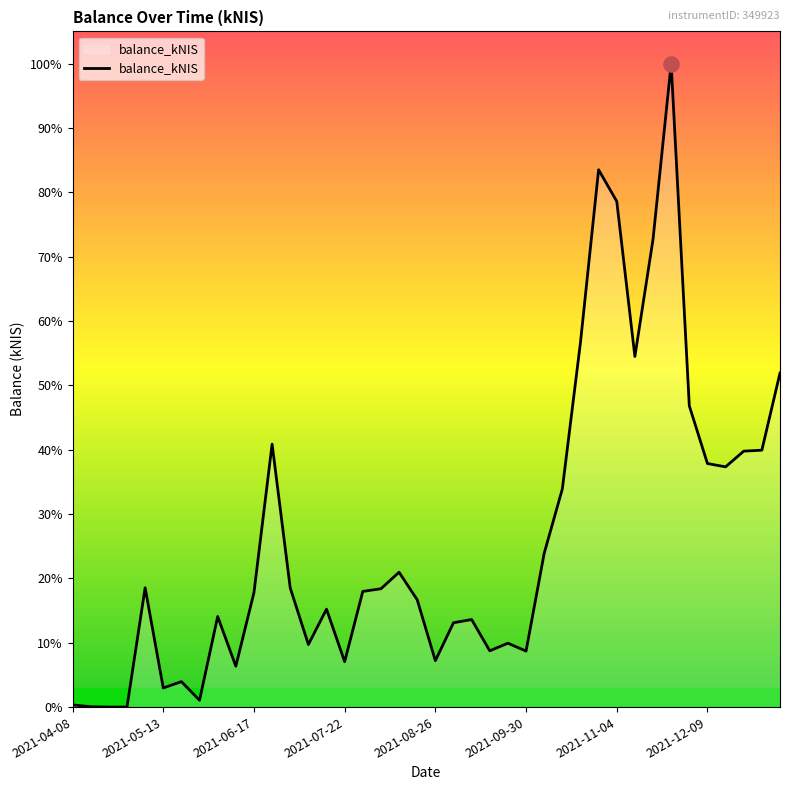

Does the chart have visible grid lines?

No